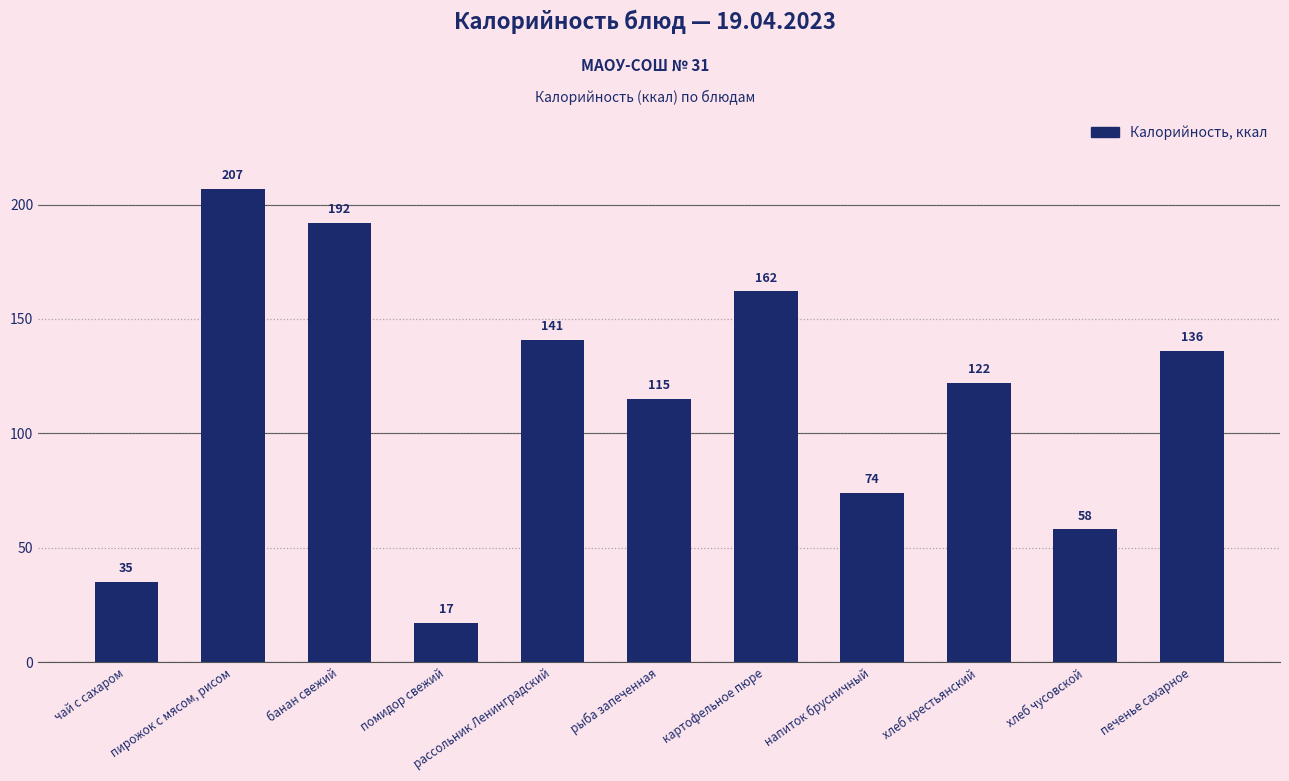

The value at печенье сахарное is 219. True or false?

False